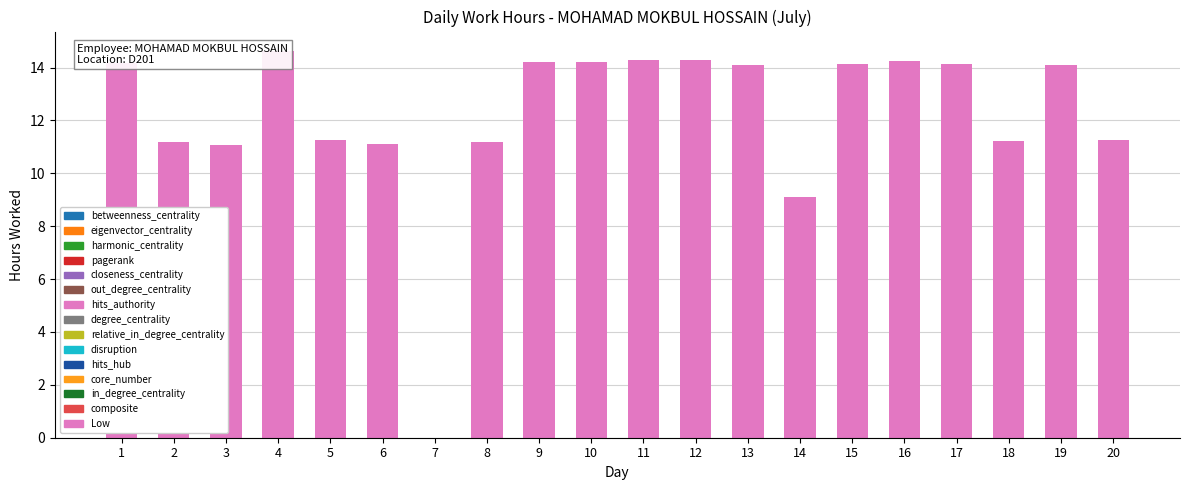

Reading left to right, transcribe all the data shown in this chart.

14.2	11.2	11.1	14.6	11.3	11.1	0.0	11.2	14.2	14.2	14.3	14.3	14.1	9.1	14.2	14.2	14.2	11.2	14.1	11.3